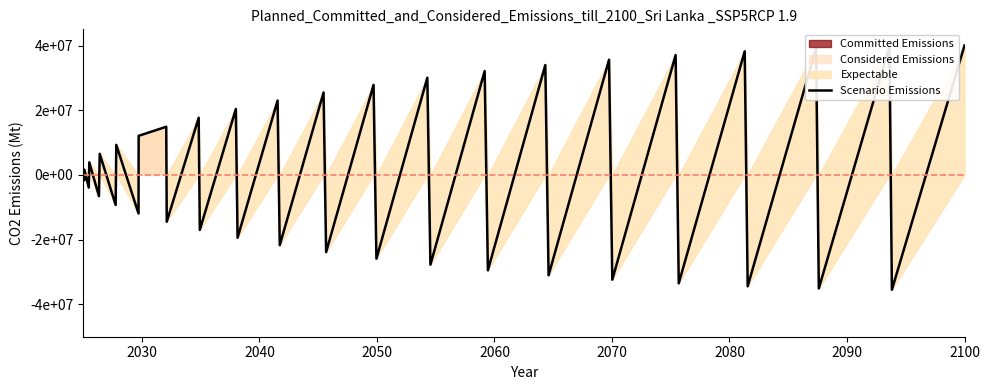

How many points are lower than both their immediate neighbors (excluding endpoints)?

19